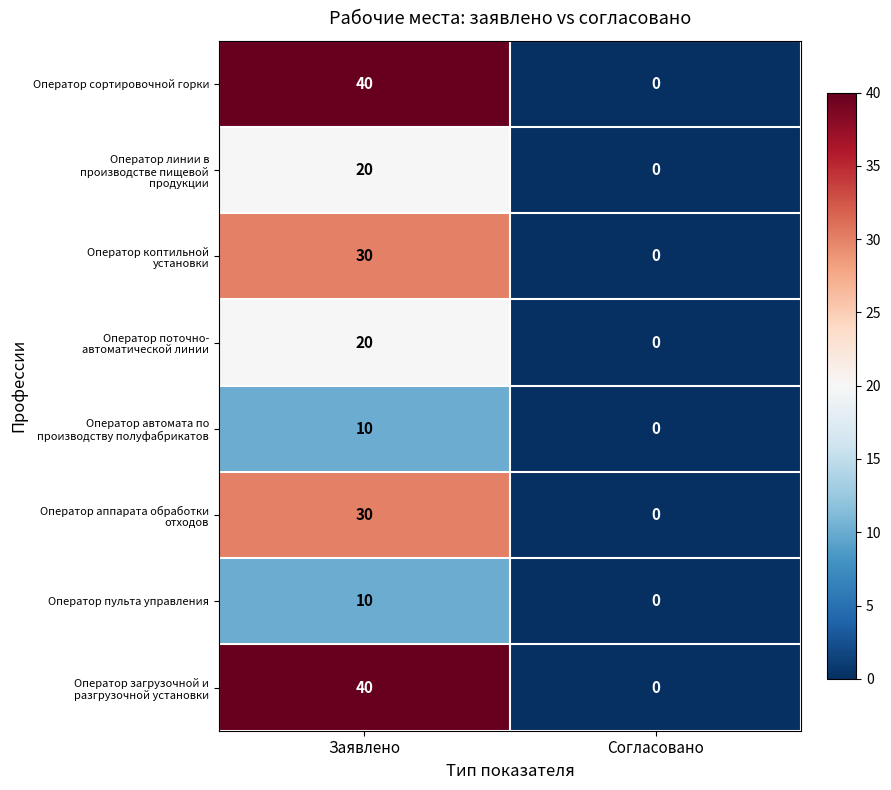

What is the difference between the Оператор пульта управления values at Заявлено and Согласовано?

10